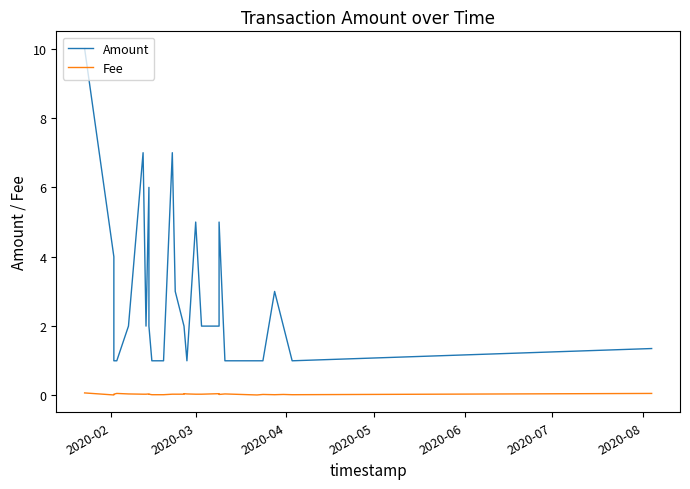

At how many categories does at least one series exceed 3?

7